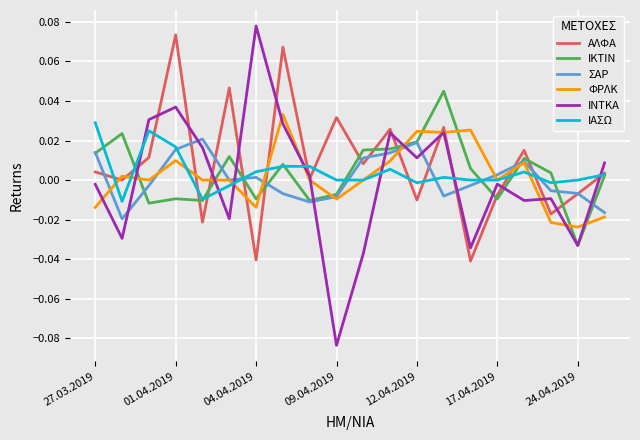

True or false: ΣΑΡ and ΙΝΤΚΑ intersect in this chart.

True